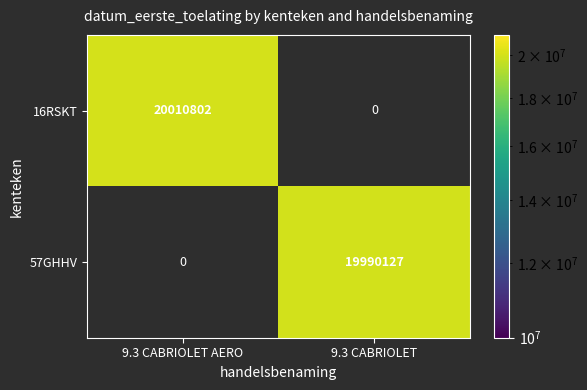

At which category does the chart reach its minimum across all series?

9.3 CABRIOLET